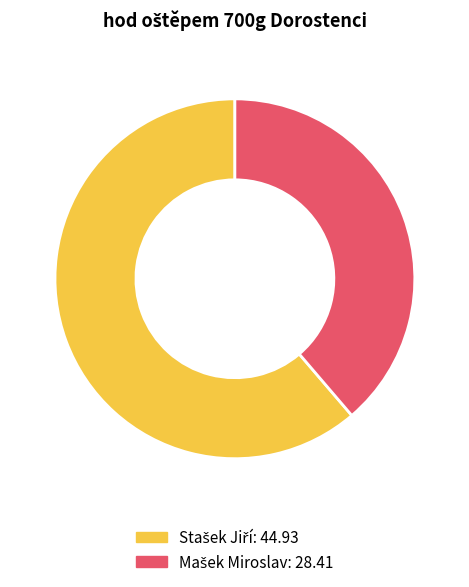

Is there any slice that represents more than half of the pie?

Yes